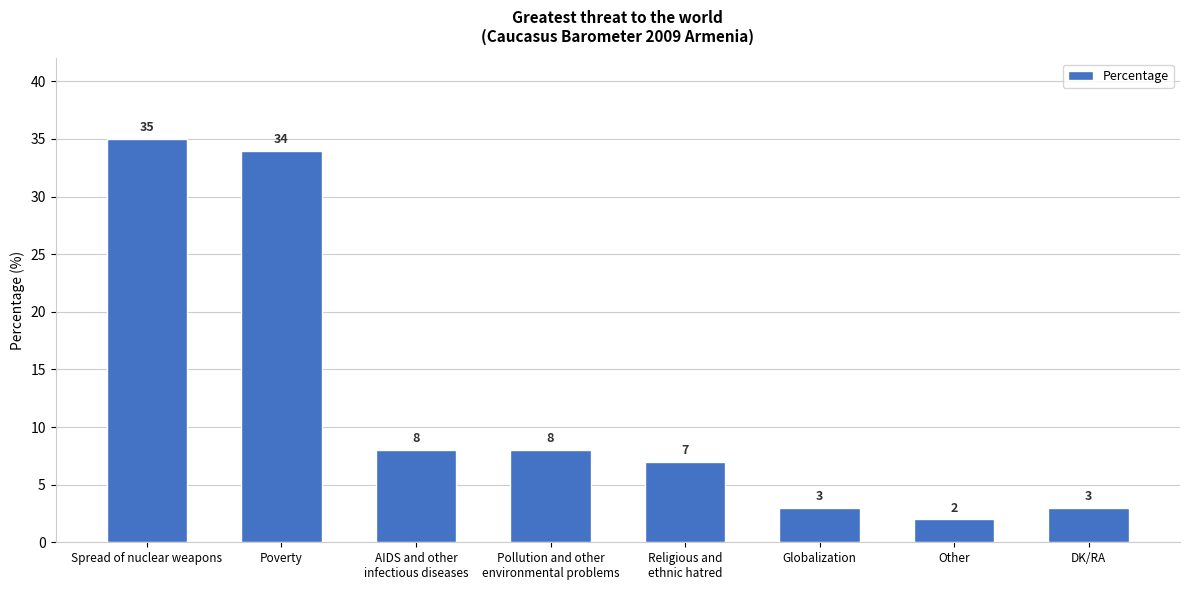

What is the difference between the maximum and minimum values?

33